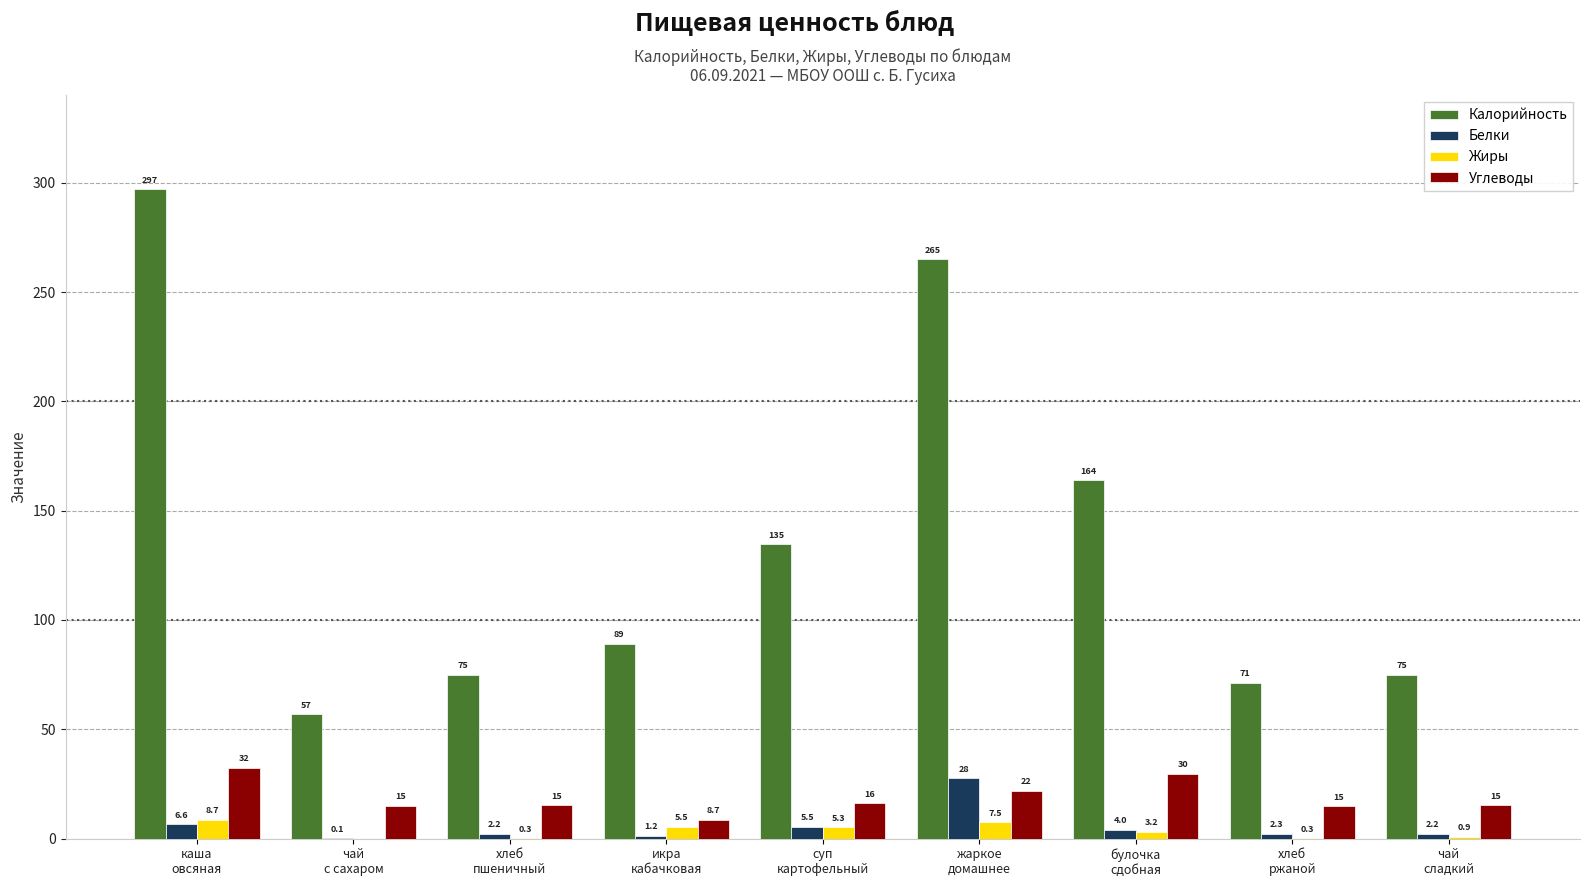

True or false: Калорийность has a value of 134.8 at суп
картофельный.

True